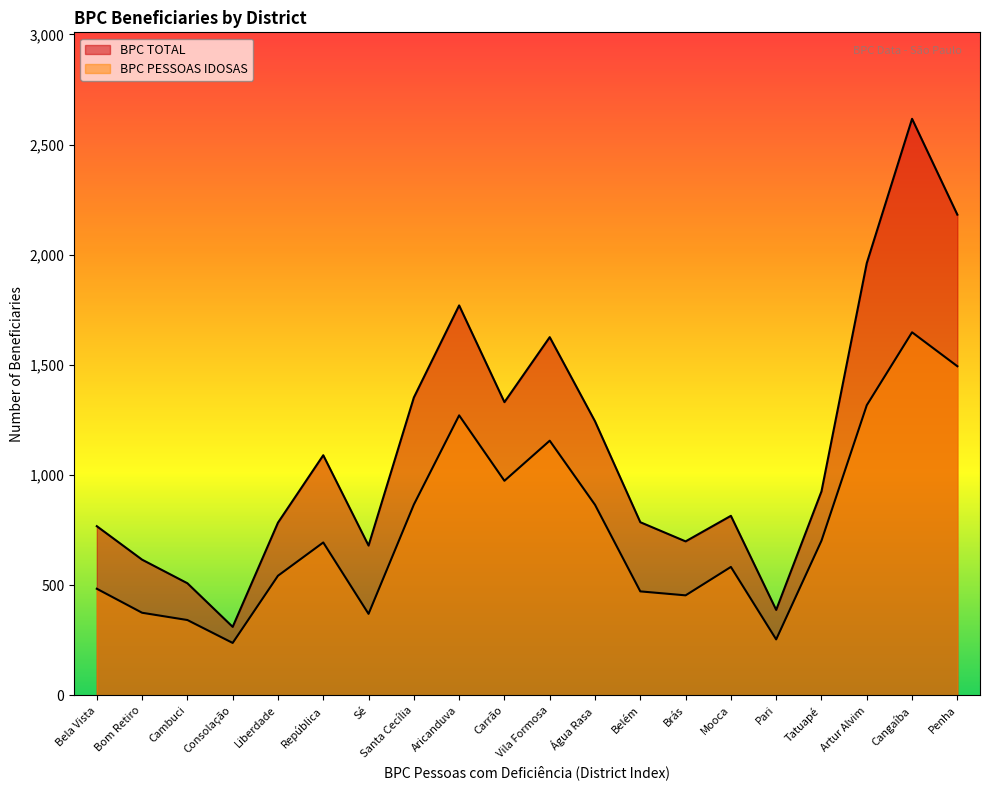

What are all the series names shown in the legend?

BPC TOTAL, BPC PESSOAS IDOSAS